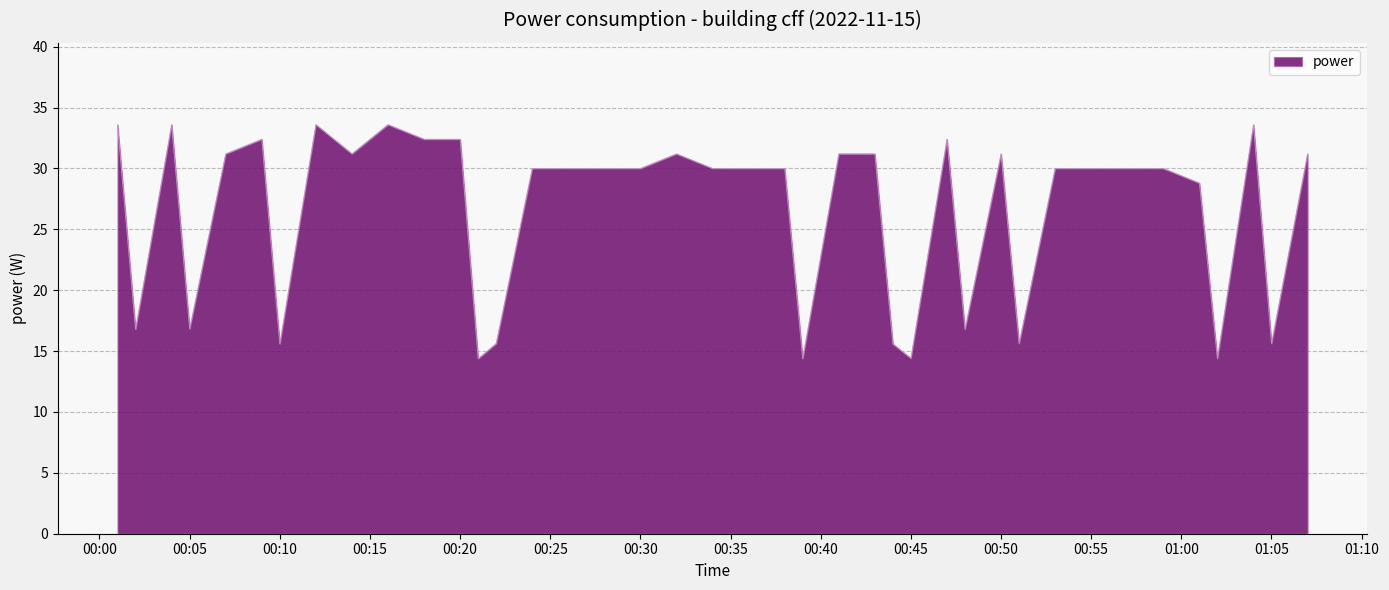

What is the maximum value shown in the chart?

33.6